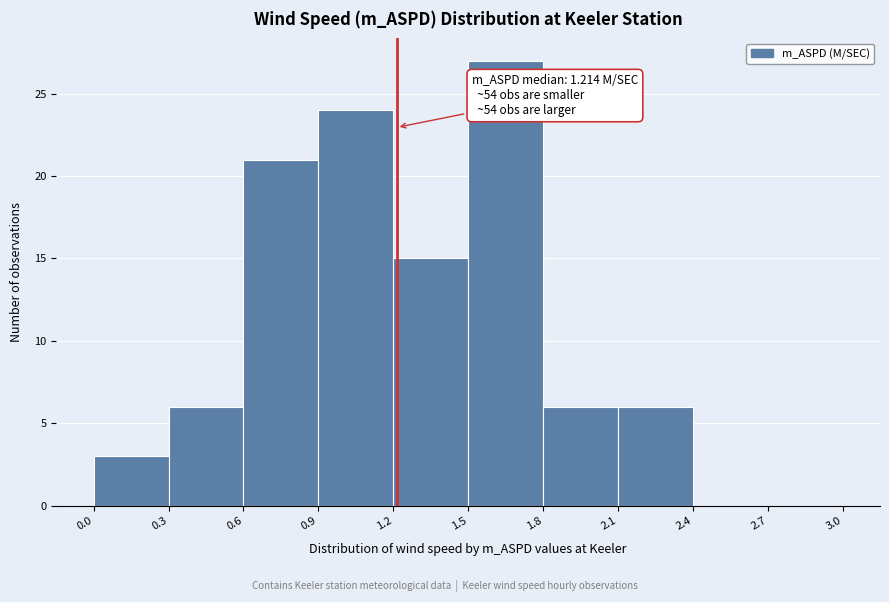

Which range on the x-axis has the tallest bar?

1.5 to 1.8